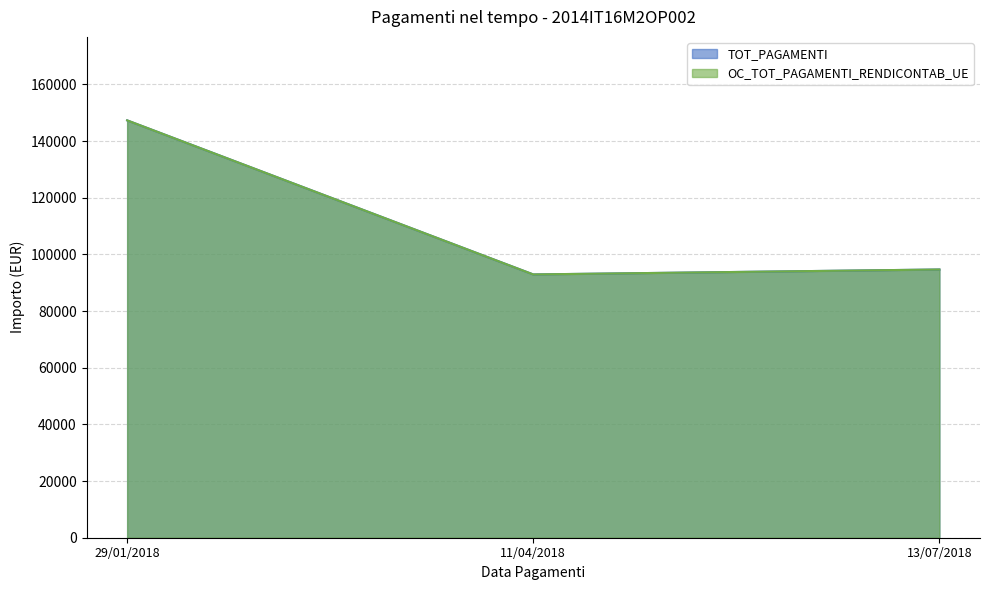

Reading right to left, what are all the values shown in this chart?

TOT_PAGAMENTI: 94690.3	92944.6	147337.9
OC_TOT_PAGAMENTI_RENDICONTAB_UE: 94690.3	92944.6	147337.9